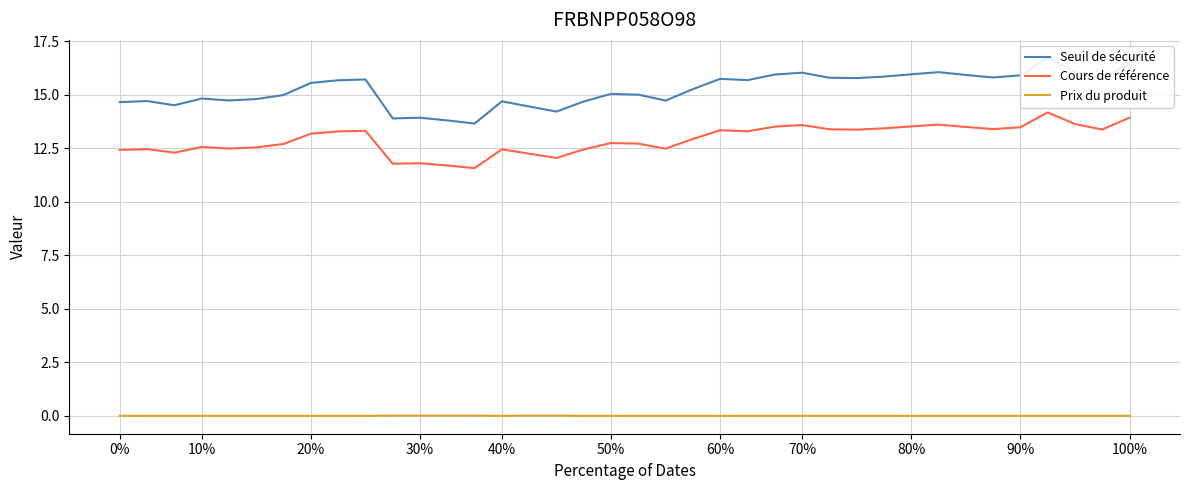

True or false: Cours de référence and Prix du produit cross at least once.

False